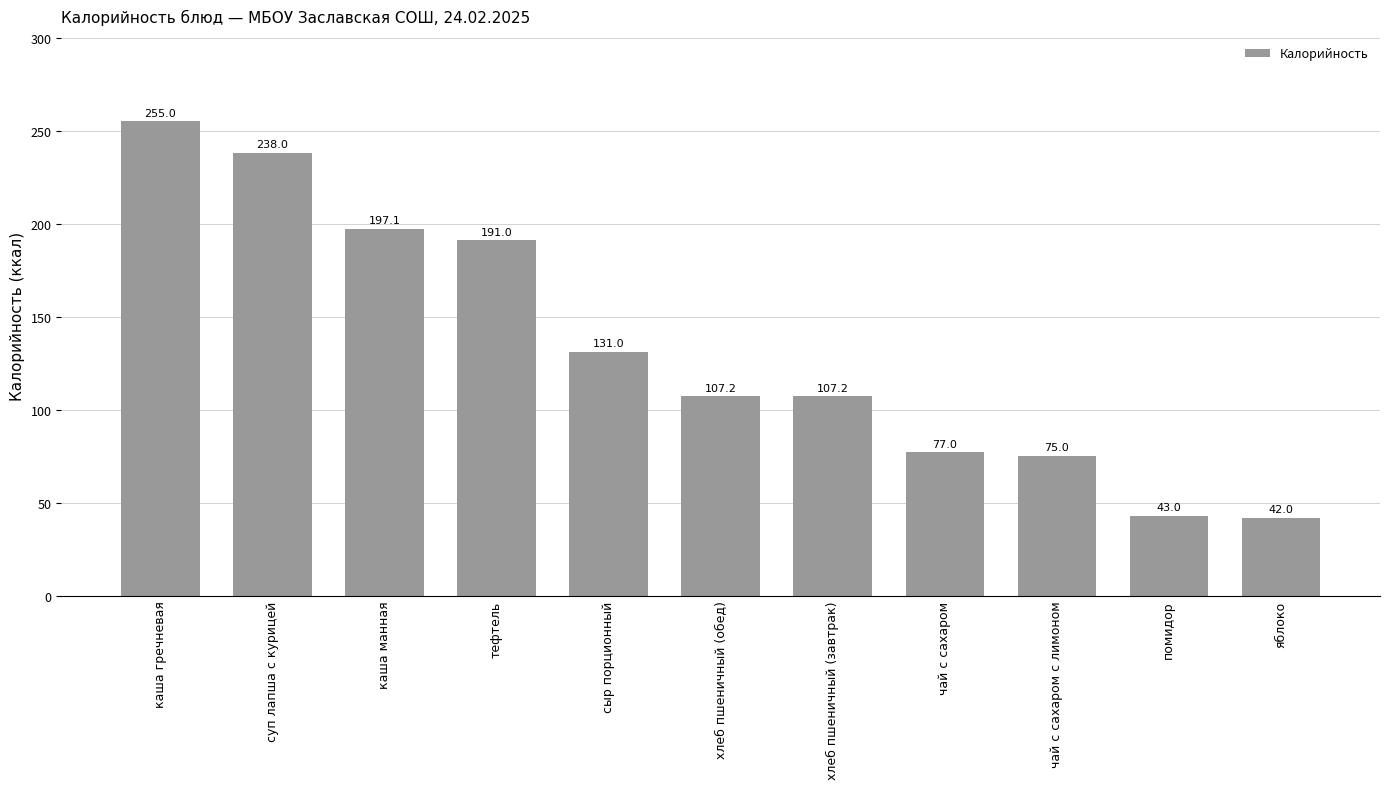

Which has a higher value, помидор or чай с сахаром с лимоном?

чай с сахаром с лимоном